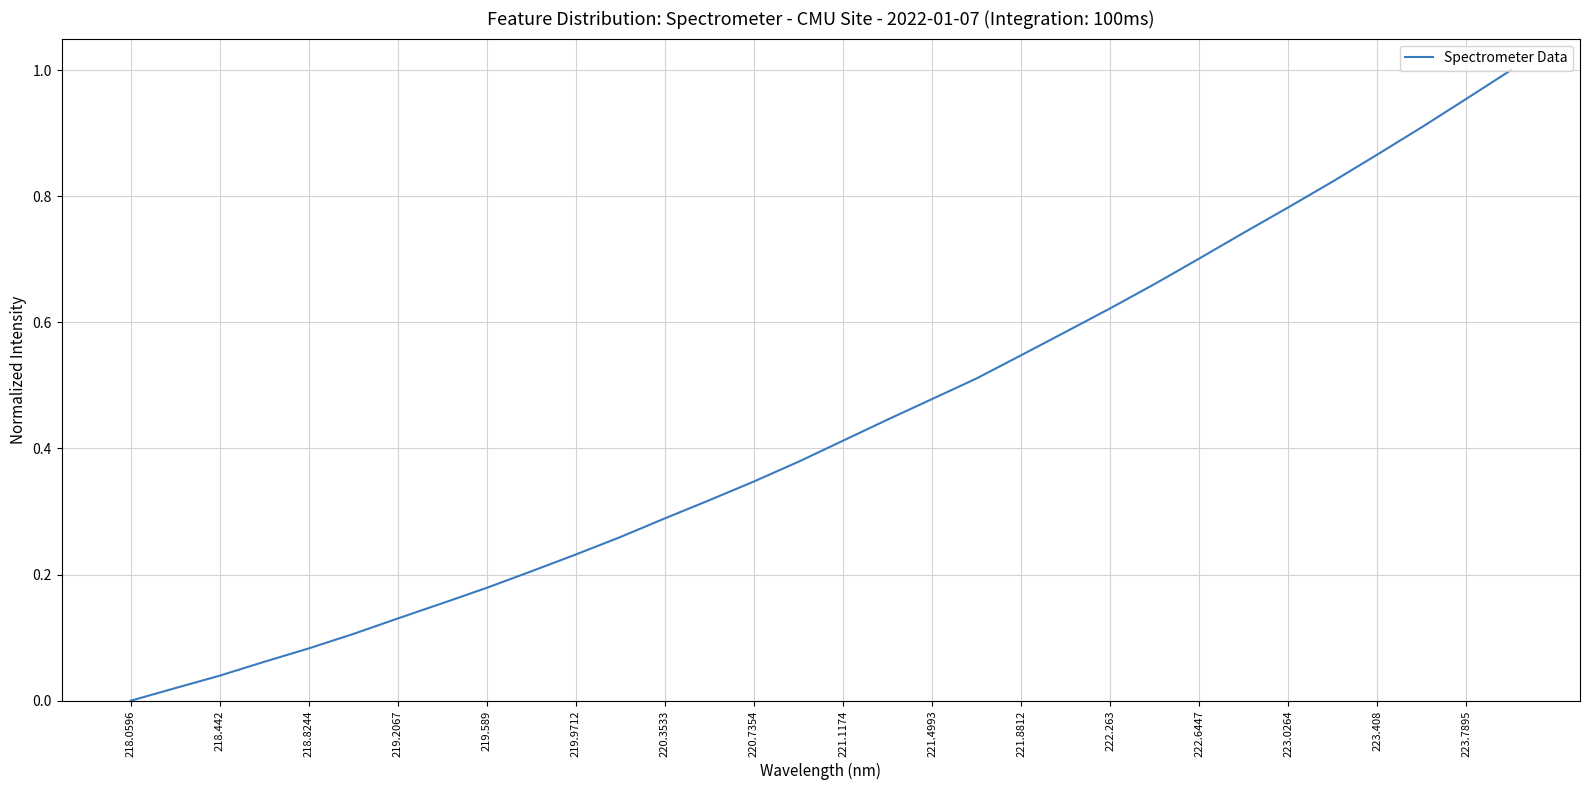

The chart shows a value of 0.7 at 223.7895. True or false?

False